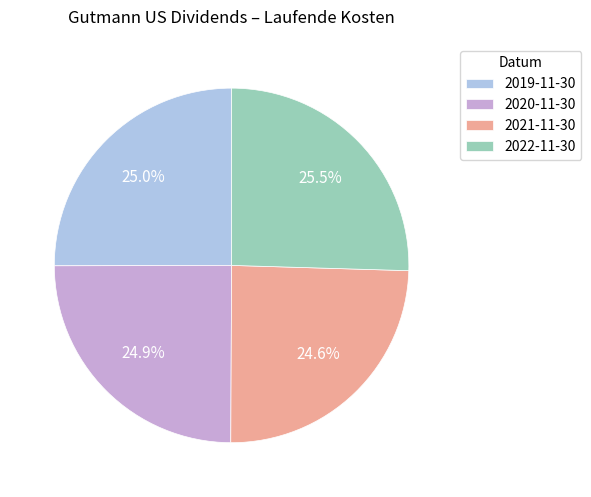

Is 2022-11-30 the majority of the pie?

No